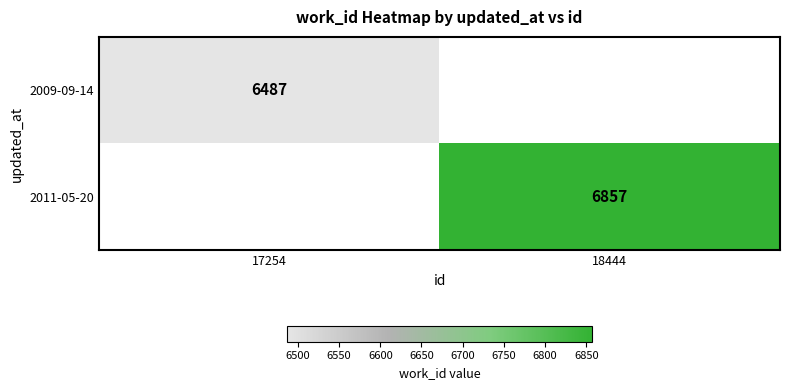

The value of 2011-05-20 at 18444 is 12048. True or false?

False